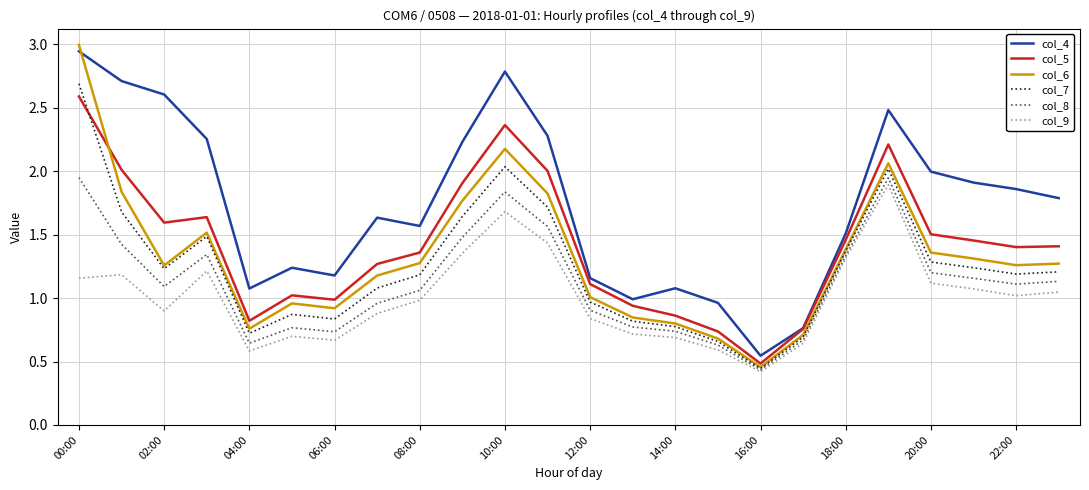

Which series has the largest range (max minus min)?

col_6